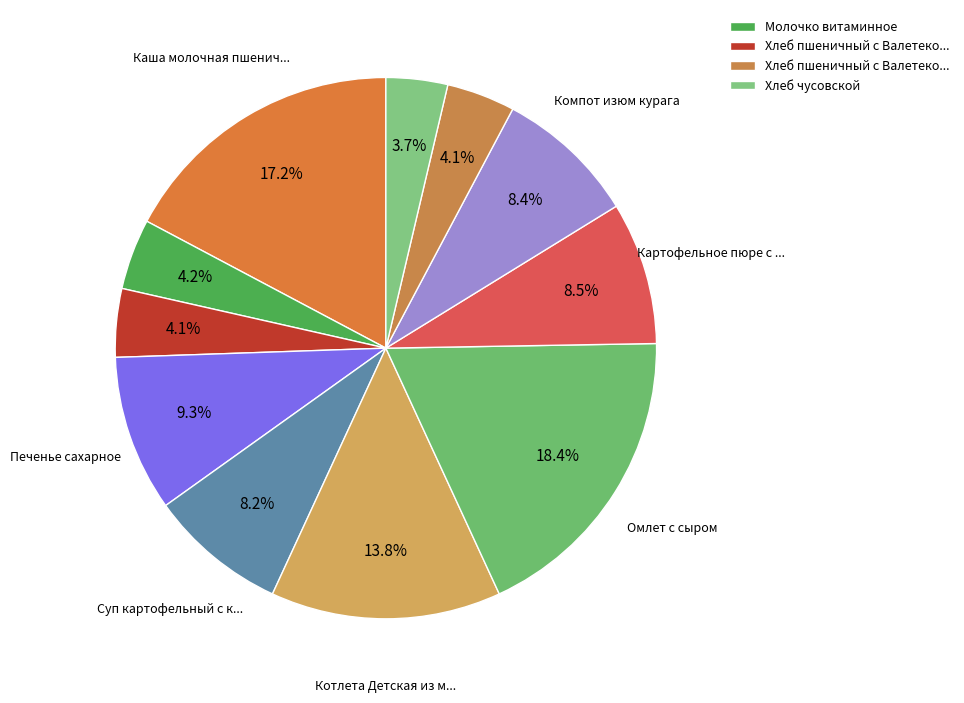

What is the largest slice in the pie chart?

Омлет с сыром